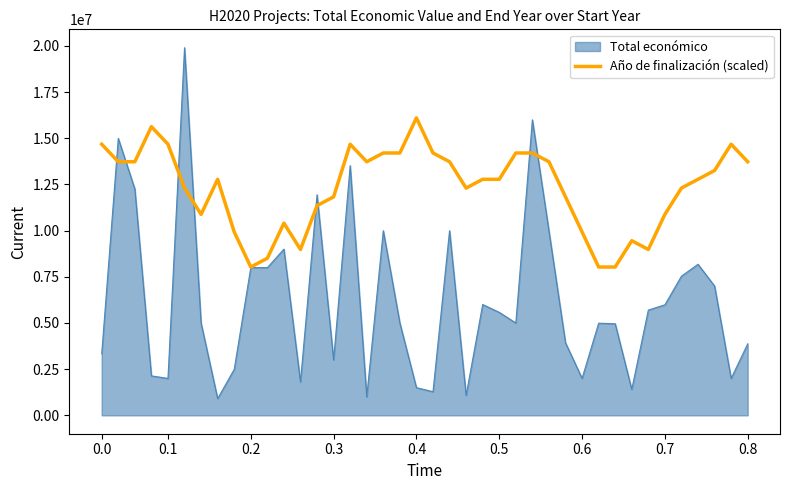

Rank the series by their maximum value, from highest to lowest.

Total económico, Año de finalización (scaled)